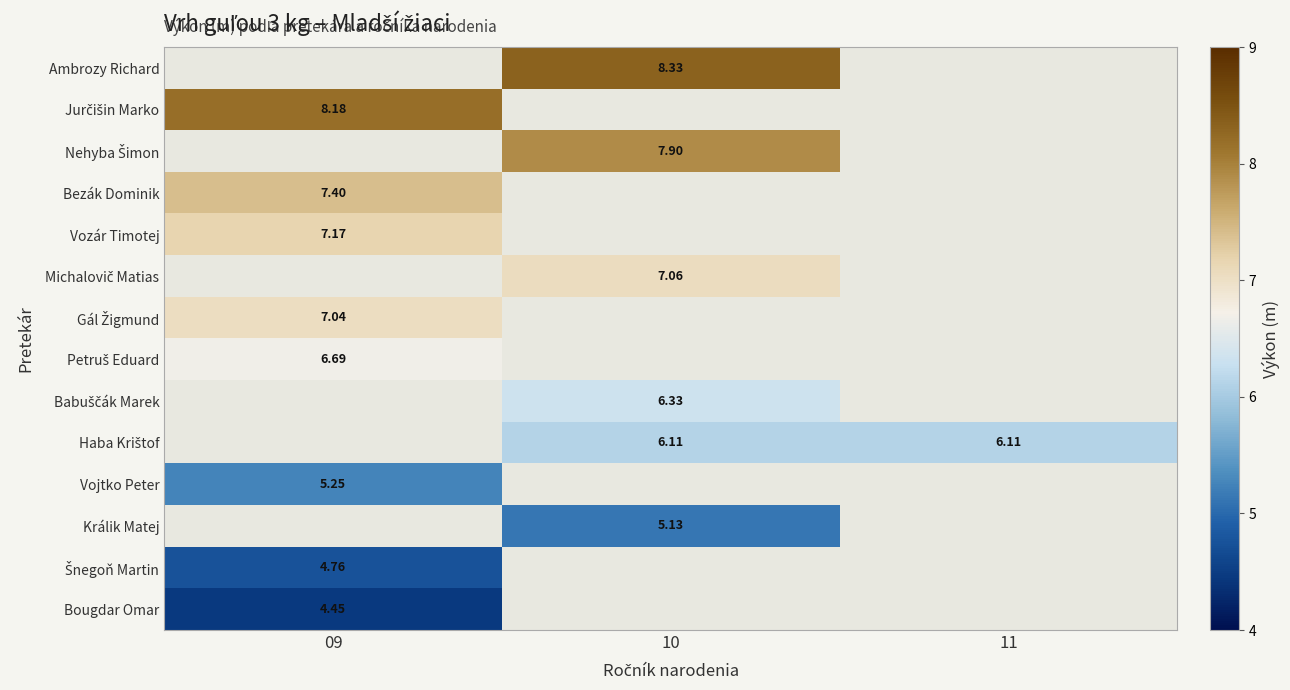

Between 10 and 11, which is larger?

11